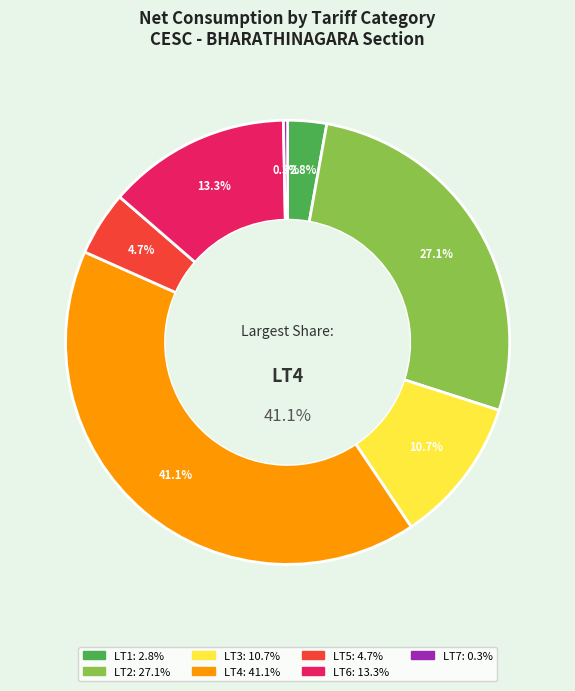

To the nearest percent, what portion does LT6 represent?

13%